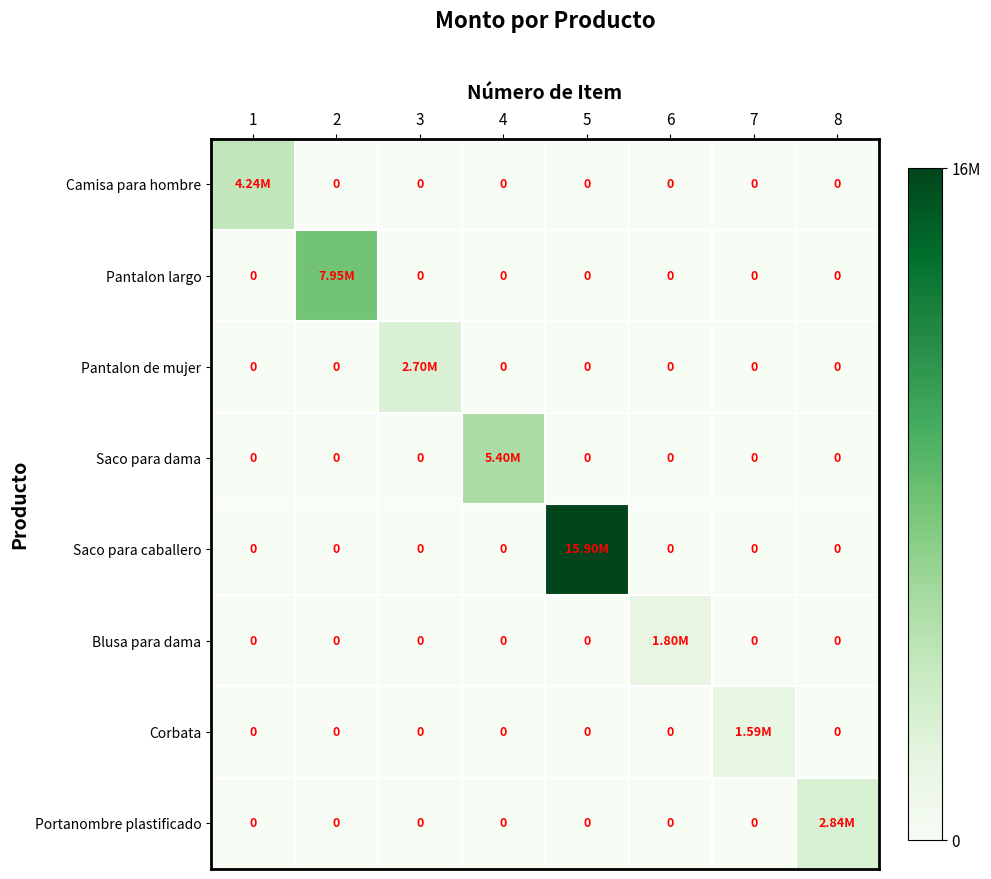

Count the number of data series in this chart.

8